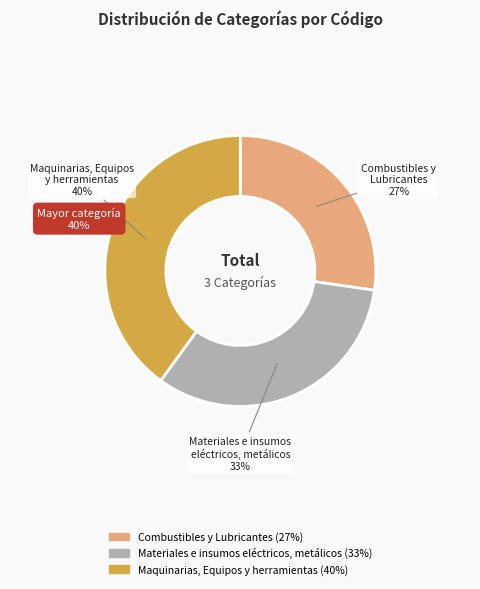

Which slice is the largest?

Maquinarias, Equipos y herramientas